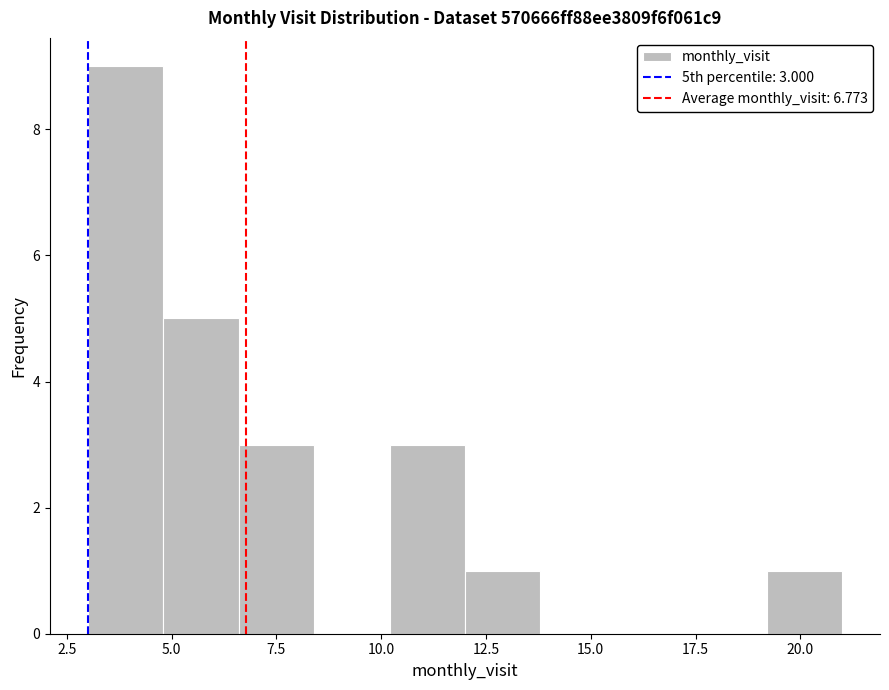

Around what value on the x-axis is the tallest bar? Give the approximate position of its centre, as read against the axis.

4.0